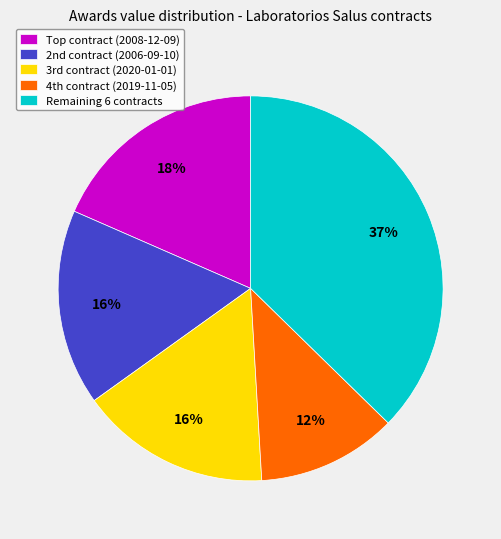

Is there any slice that represents more than half of the pie?

No